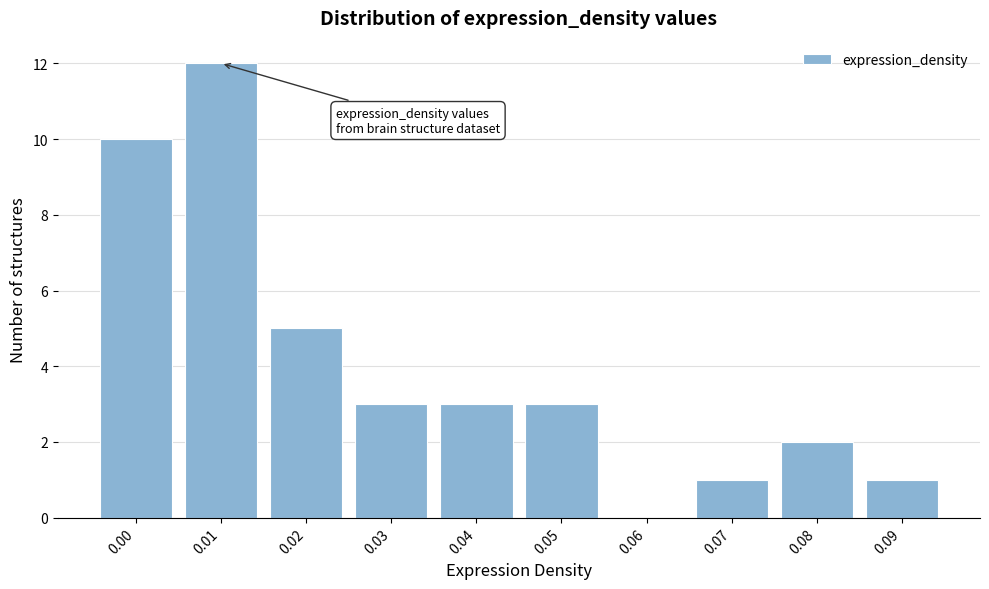

Reading left to right, transcribe all the data shown in this chart.

0.00=10	0.01=12	0.02=5	0.03=3	0.04=3	0.05=3	0.06=0	0.07=1	0.08=2	0.09=1